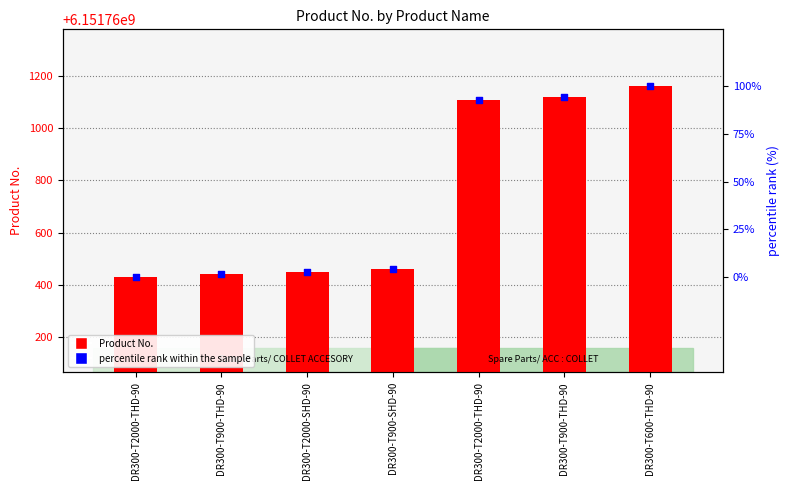

Which series has the widest spread of Y values?

Product No.